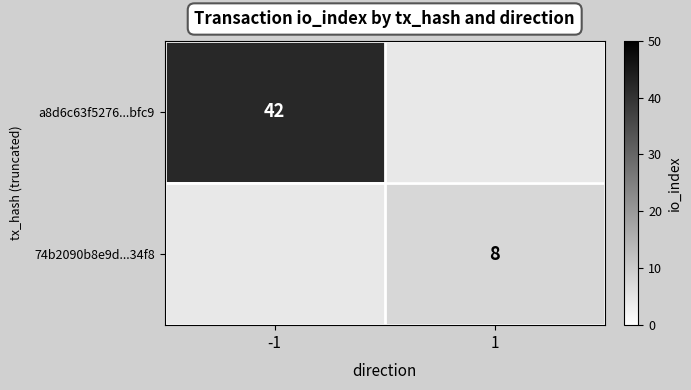

How many categories are shown in the chart?

2